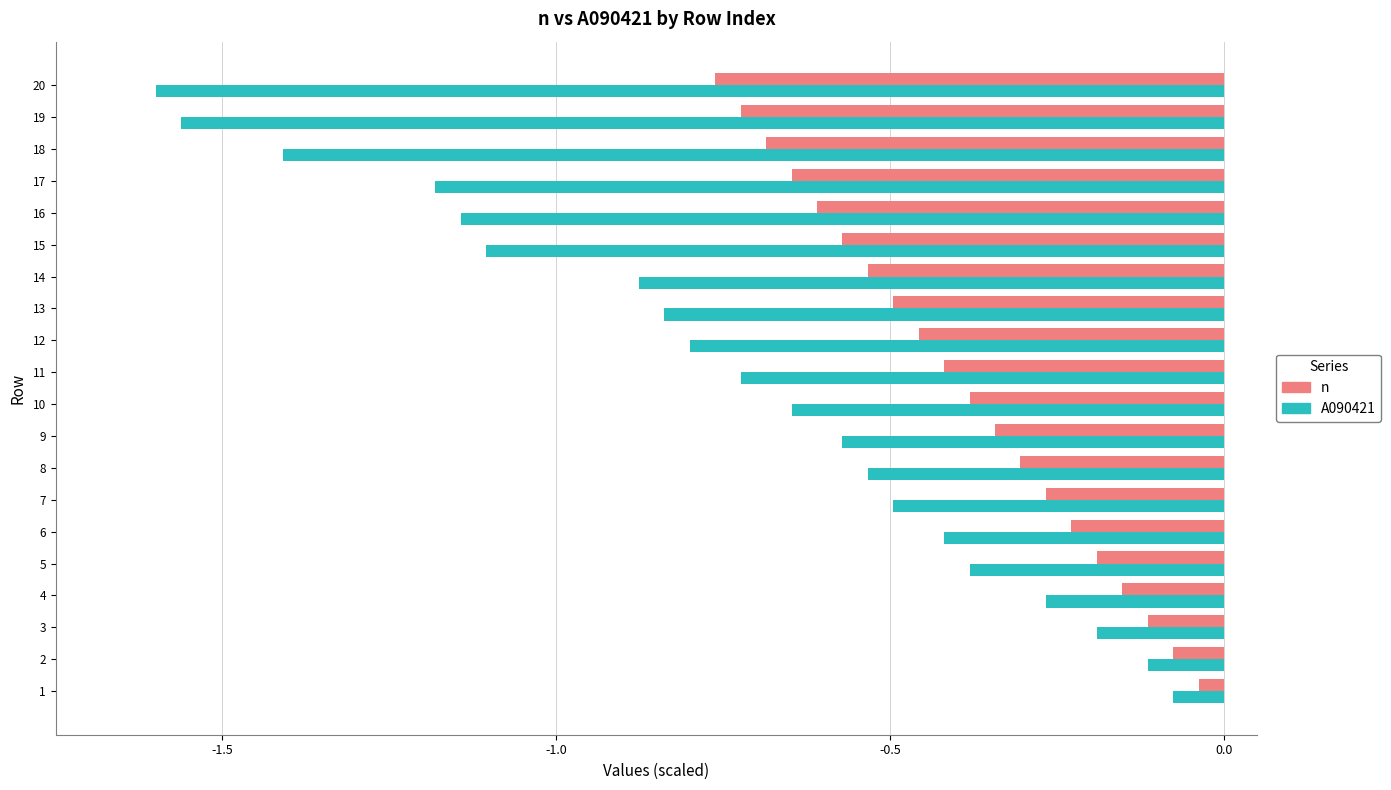

True or false: A090421 has a value of -0.5 at 7.

True